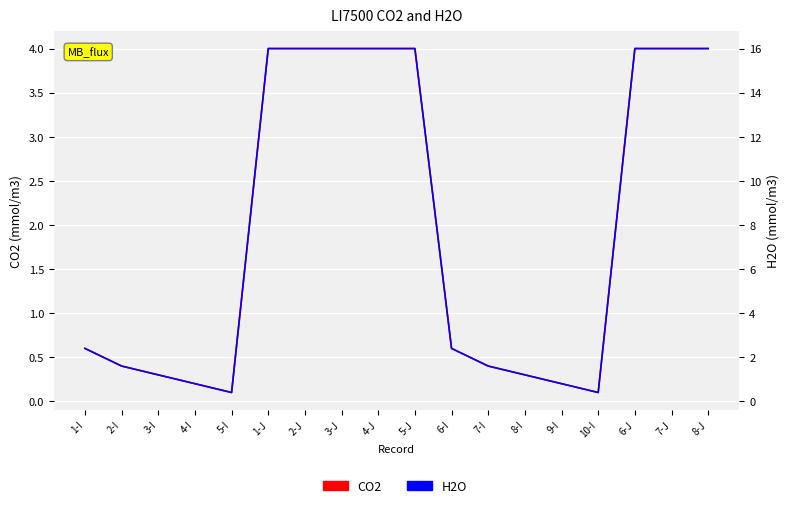

Where is the first local minimum for H2O?

5-I